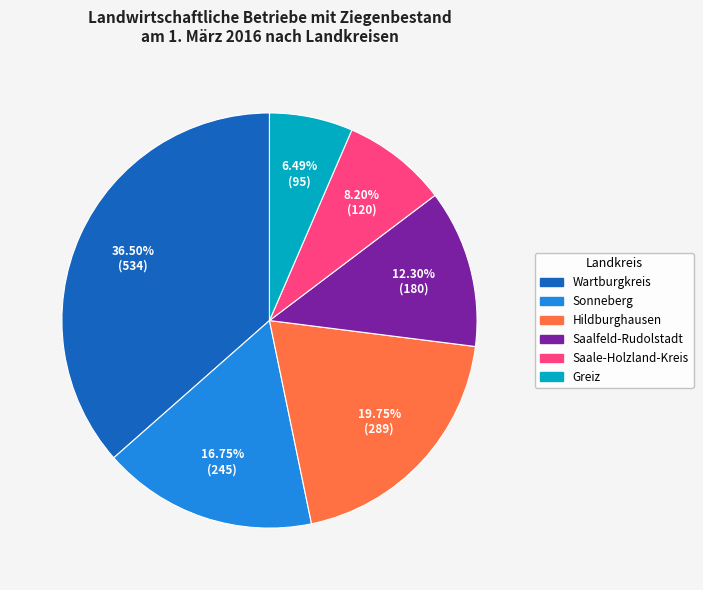

True or false: Saalfeld-Rudolstadt accounts for 12% of the total.

True